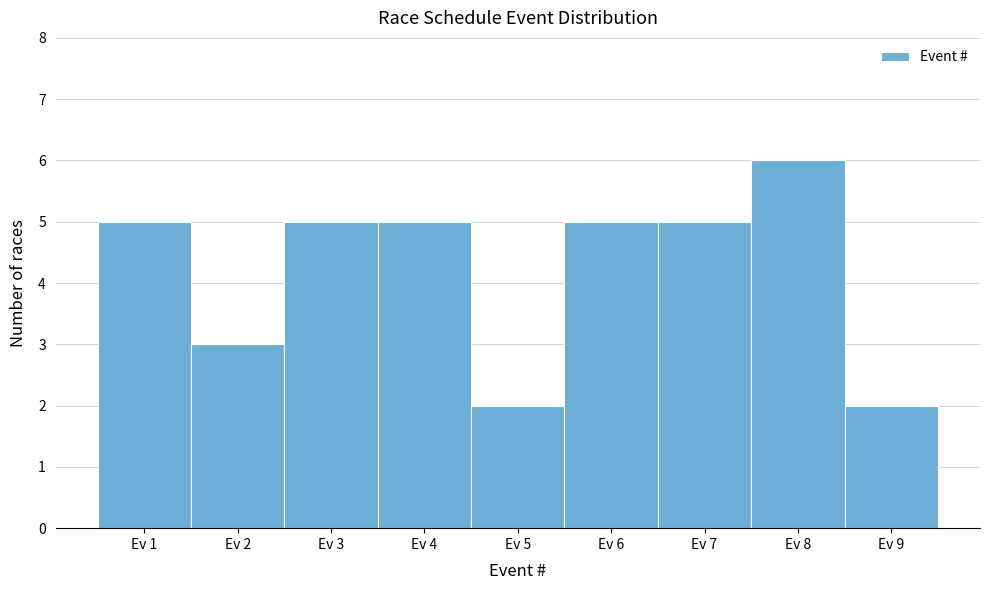

Reading left to right, list every bar in this chart as the range it spans on the x-axis followed by its height. The values are not printed on the chart, so give them approximately, as read against the axis.

0.5 to 1.5: 5
1.5 to 2.5: 3
2.5 to 3.5: 5
3.5 to 4.5: 5
4.5 to 5.5: 2
5.5 to 6.5: 5
6.5 to 7.5: 5
7.5 to 8.5: 6
8.5 to 9.5: 2